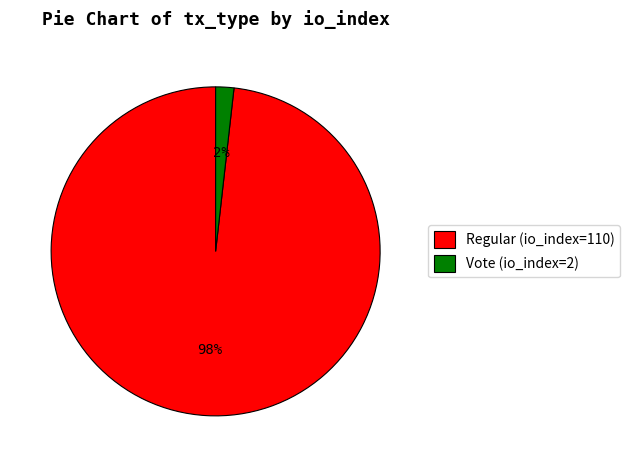

True or false: Vote (io_index=2) accounts for 15% of the total.

False